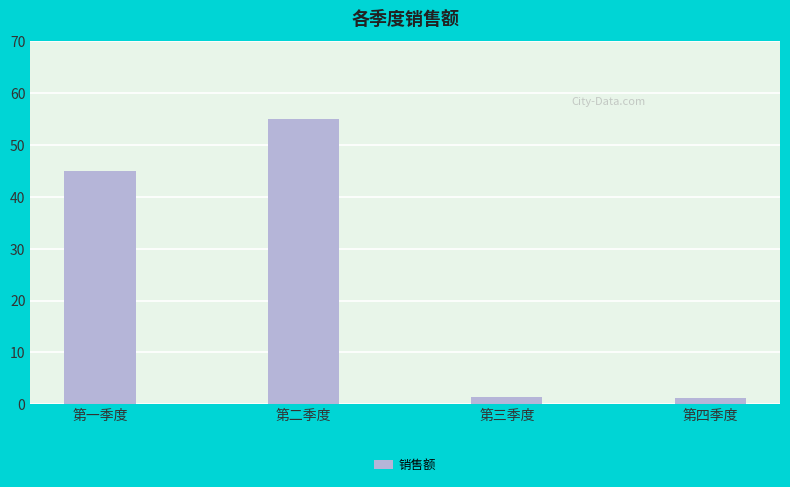

What is the label of the 3rd bar from the right?

第二季度